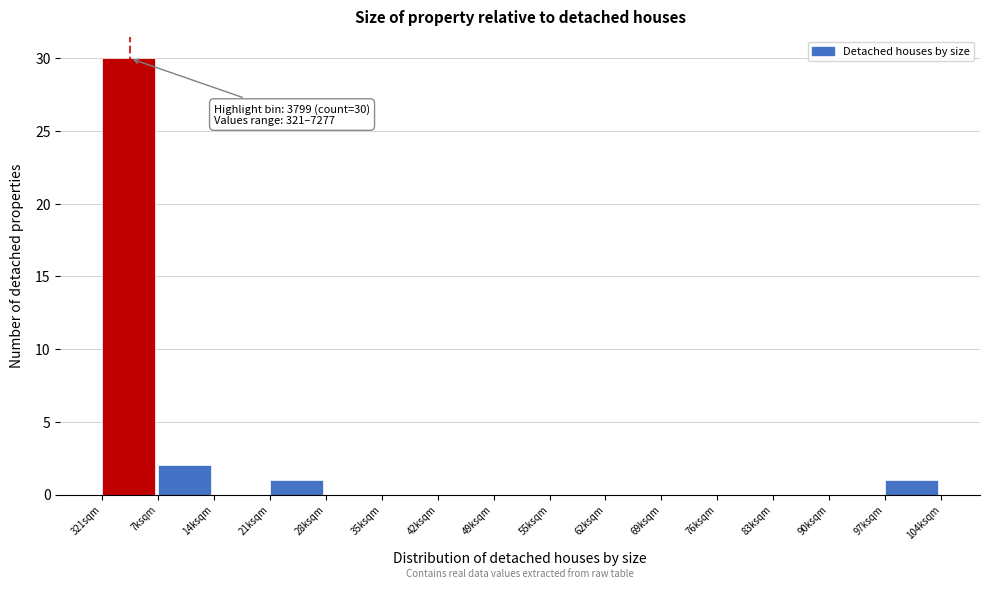

Reading left to right, extract all data points from this chart.

321sqm=30	7ksqm=2	14ksqm=0	21ksqm=1	28ksqm=0	35ksqm=0	42ksqm=0	49ksqm=0	55ksqm=0	62ksqm=0	69ksqm=0	76ksqm=0	83ksqm=0	90ksqm=0	97ksqm=1